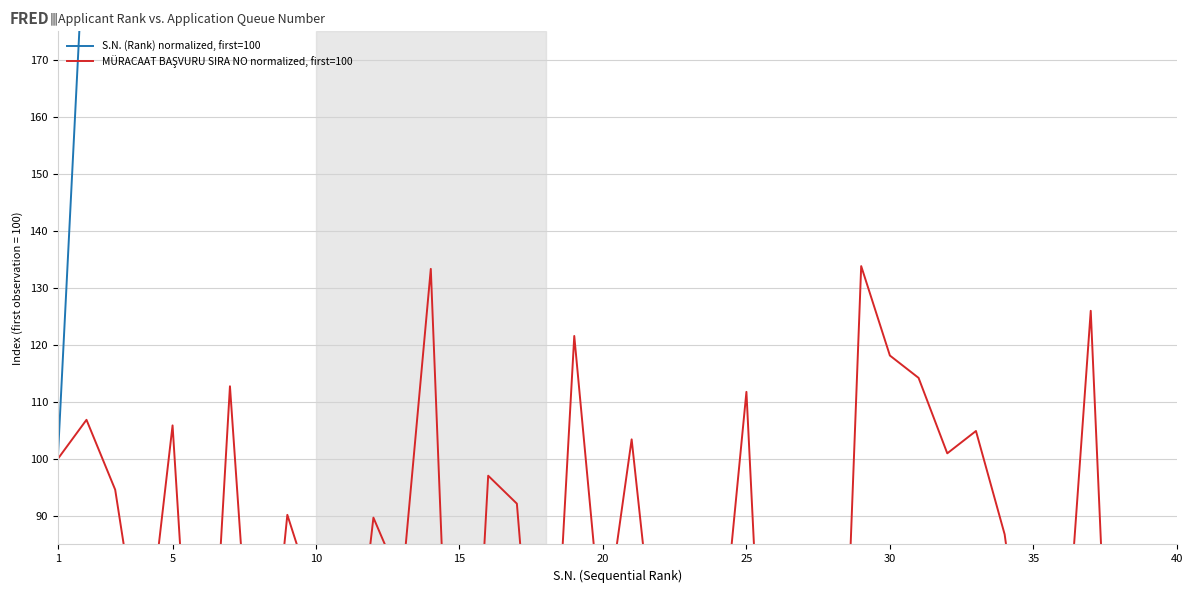

Reading right to left, transcribe all the data shown in this chart.

S.N. (Rank) normalized, first=100: 4000.0	3900.0	3800.0	3700.0	3600.0	3500.0	3400.0	3300.0	3200.0	3100.0	3000.0	2900.0	2800.0	2700.0	2600.0	2500.0	2400.0	2300.0	2200.0	2100.0	2000.0	1900.0	1800.0	1700.0	1600.0	1500.0	1400.0	1300.0	1200.0	1100.0	1000.0	900.0	800.0	700.0	600.0	500.0	400.0	300.0	200.0	100.0
MÜRACAAT BAŞVURU SIRA NO normalized, first=100: 78.4	16.2	11.8	126.0	55.4	50.0	86.8	104.9	101.0	114.2	118.1	133.8	1.0	0.5	9.8	111.8	59.8	66.7	56.9	103.4	67.6	121.6	30.9	92.2	97.1	5.9	133.3	77.9	89.7	46.1	74.5	90.2	40.2	112.7	26.0	105.9	62.3	94.6	106.9	100.0